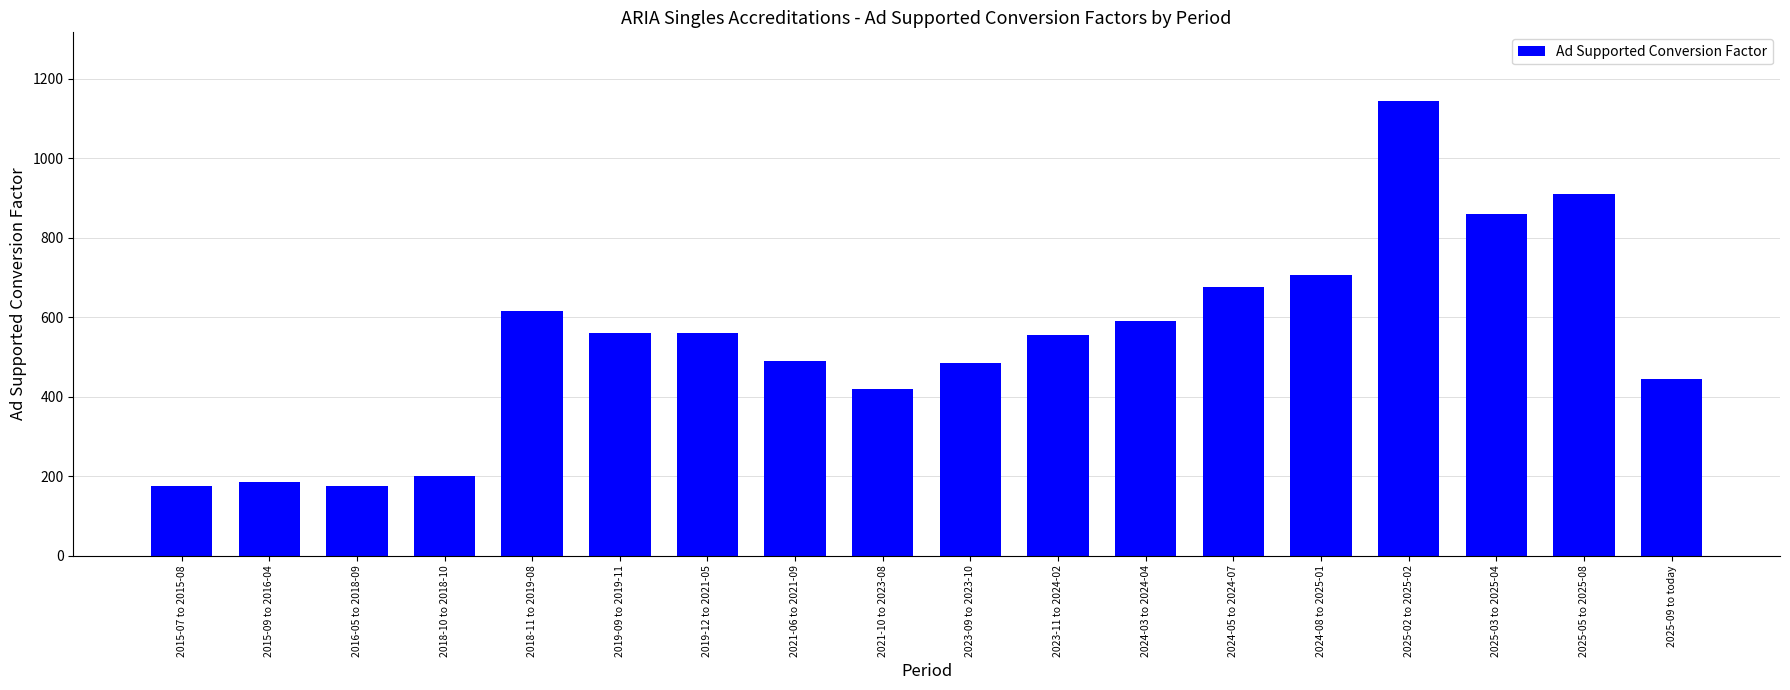

What is the greatest value displayed?

1145.0